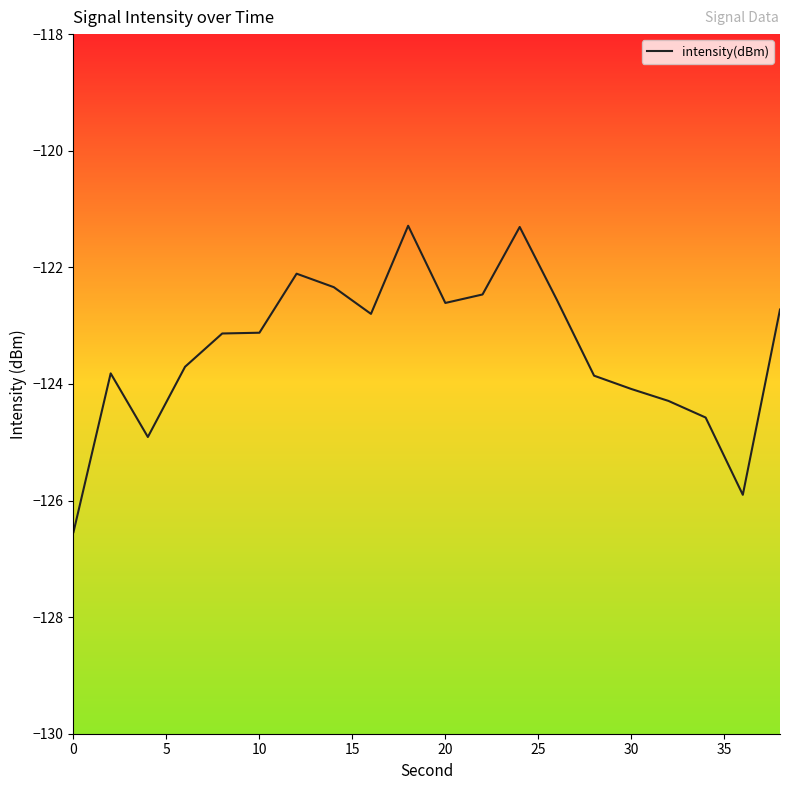

What is the difference between the maximum and minimum values?

5.3